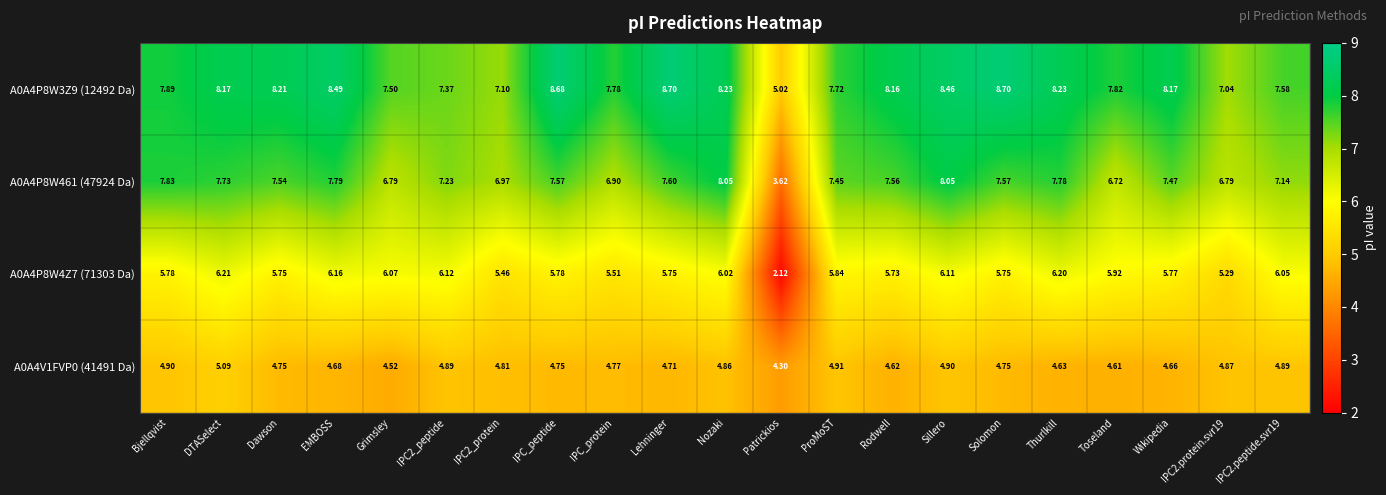

At which label is A0A4V1FVP0 (41491 Da) closest to 4?

Patrickios